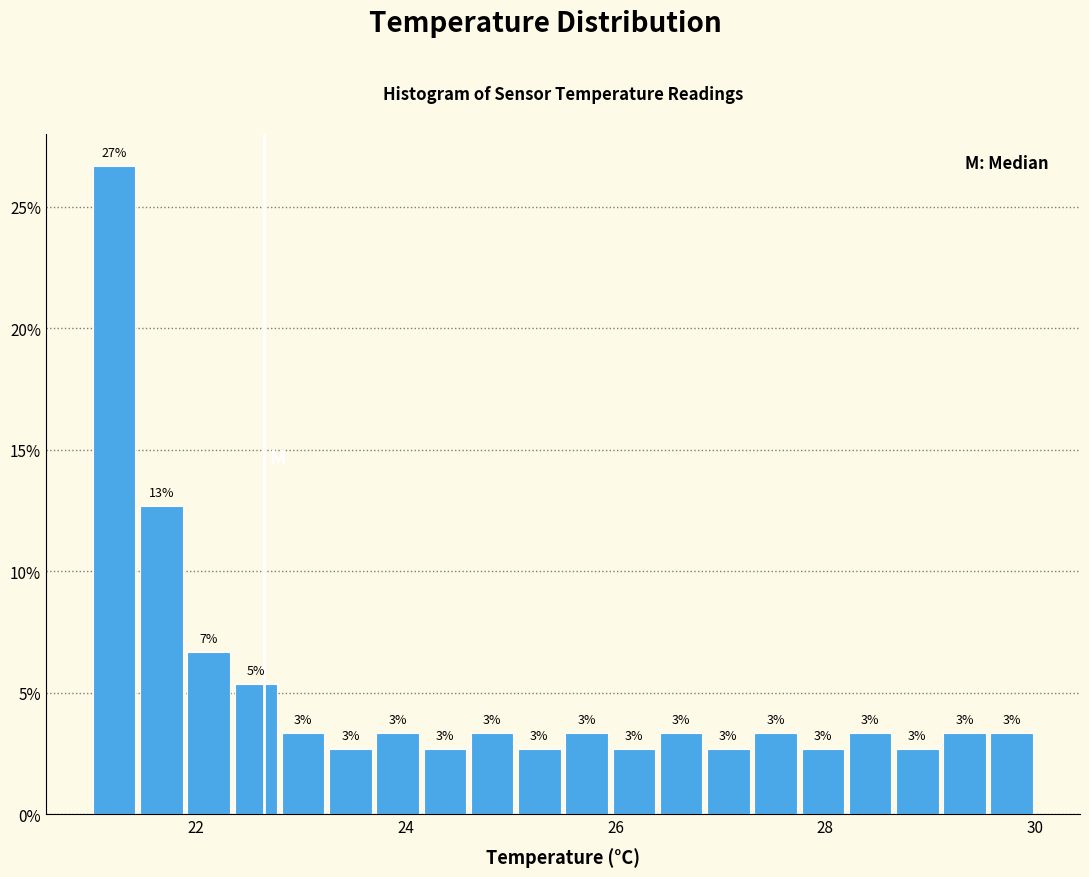

Around what value on the x-axis is the tallest bar? Give the approximate position of its centre, as read against the axis.

21.2